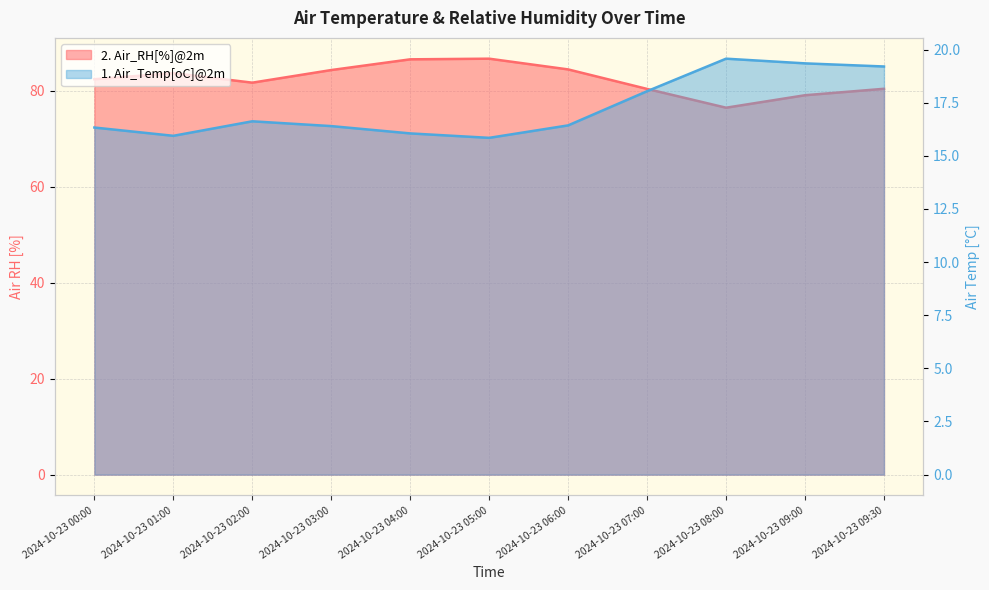

Is the value of 2. Air_RH[%]@2m at 2024-10-23 08:00 greater than the value of 1. Air_Temp[oC]@2m at 2024-10-23 01:00?

Yes